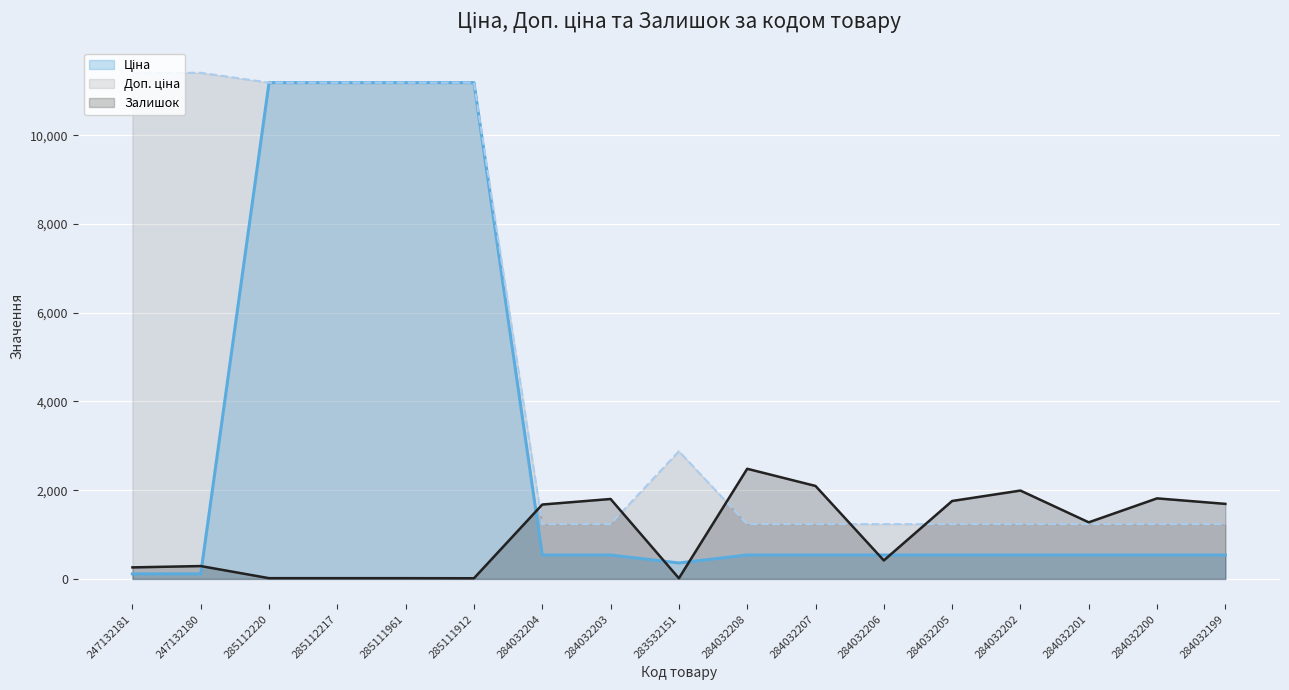

What value does the Доп. ціна series have at 285112220?

11188.2